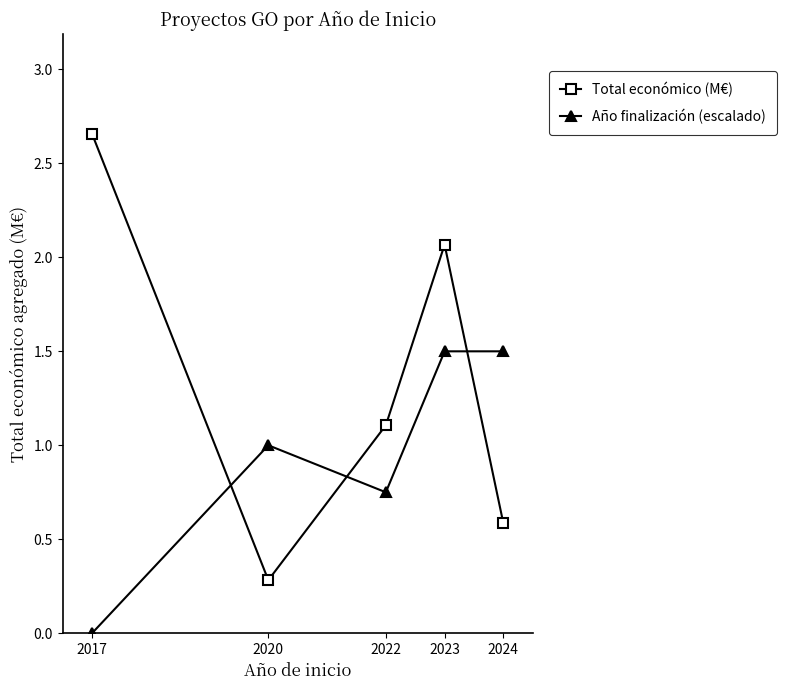

The Año finalización (escalado) series shows 1.0 at 2020. True or false?

True